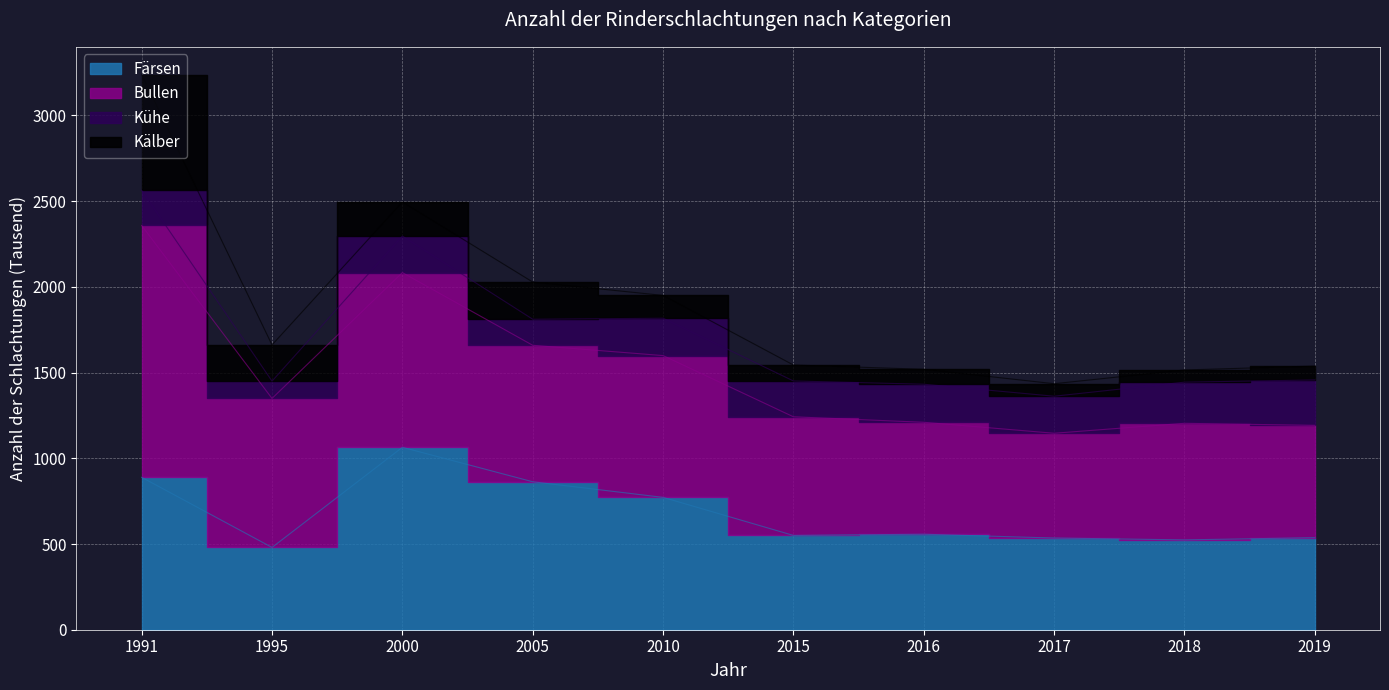

Reading left to right, what are all the values shown in this chart?

Färsen: 889	480	1064	863	772	550	557	535	524	537
Bullen: 1469	869	1019	796	827	692	653	611	680	655
Kühe: 205	101	213	152	218	209	222	216	240	265
Kälber: 675	211	199	217	133	93	87	73	71	81